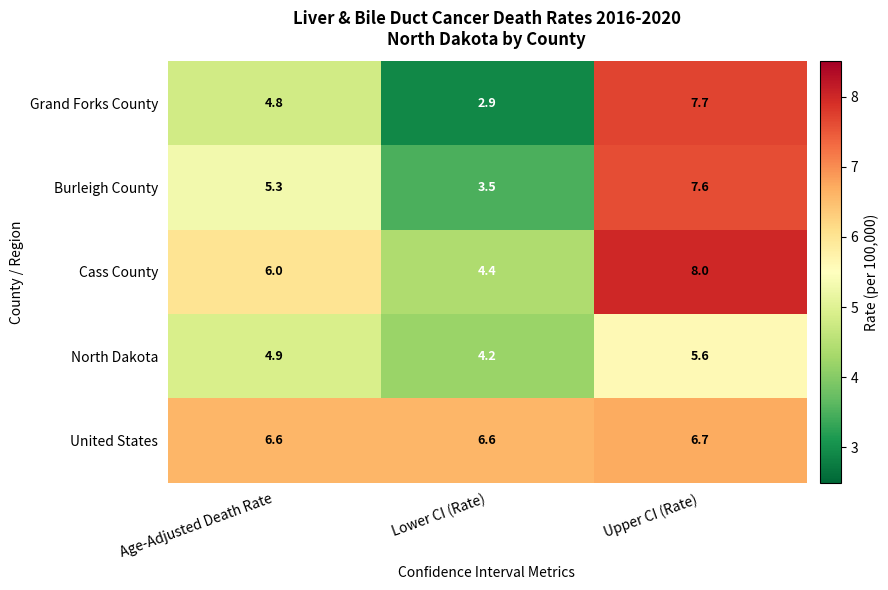

Where does the Burleigh County series first go above 5?

Age-Adjusted Death Rate